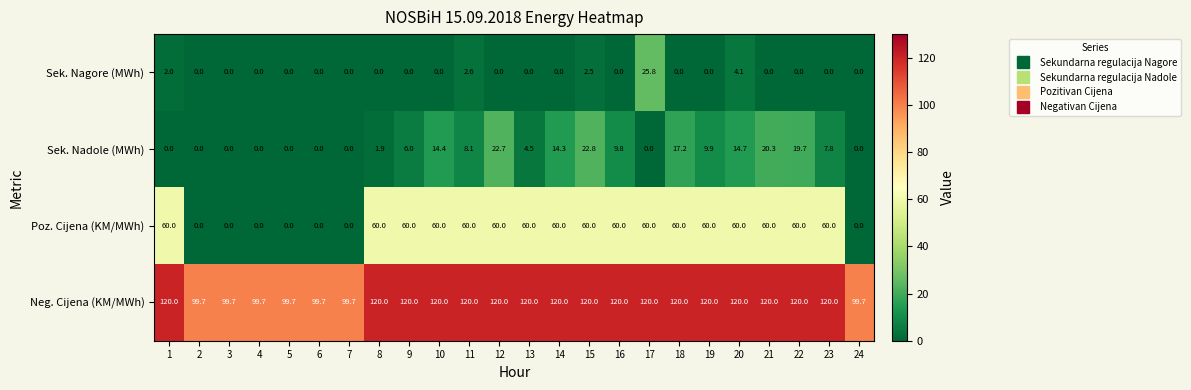

Between 16 and 21, which series saw the biggest shift?

Sek. Nadole (MWh)